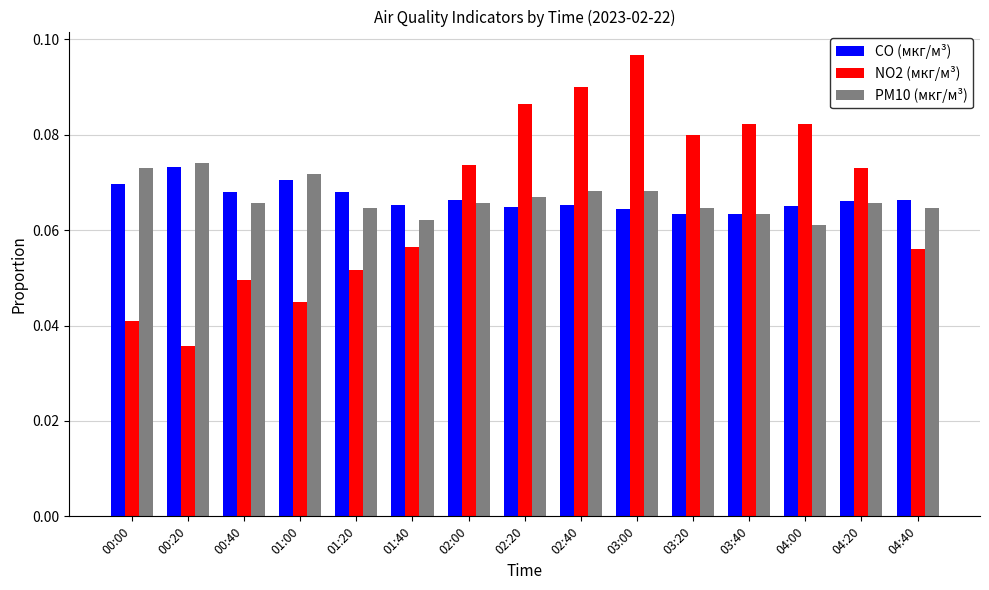

Rank the series at 04:00 from highest to lowest value.

NO2 (мкг/м³), CO (мкг/м³), PM10 (мкг/м³)